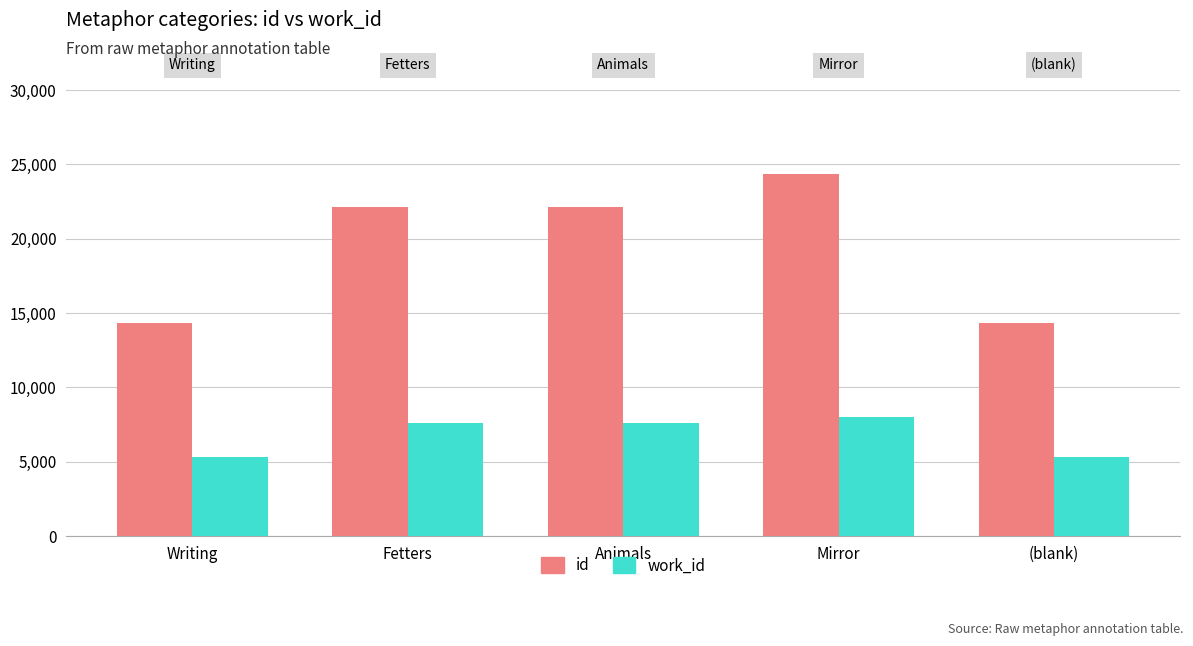

What position from the right is Writing?

5